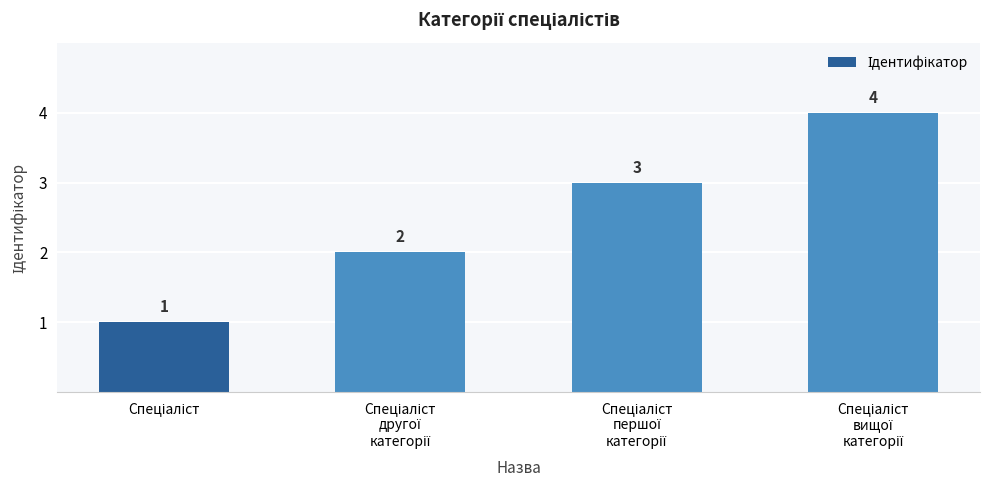

Count the values in the range 2 to 4.

3